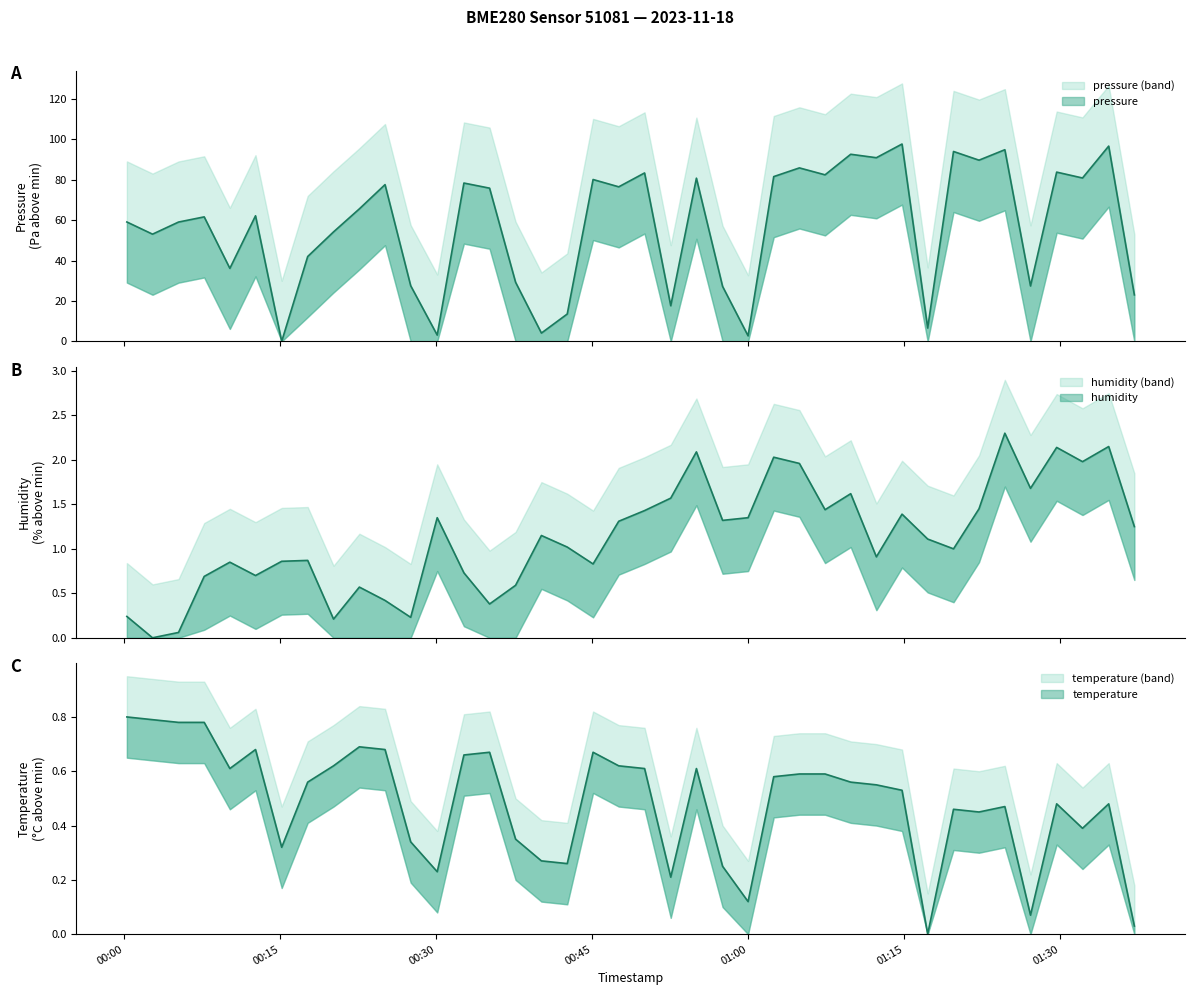

How many times do humidity and temperature cross each other?

5